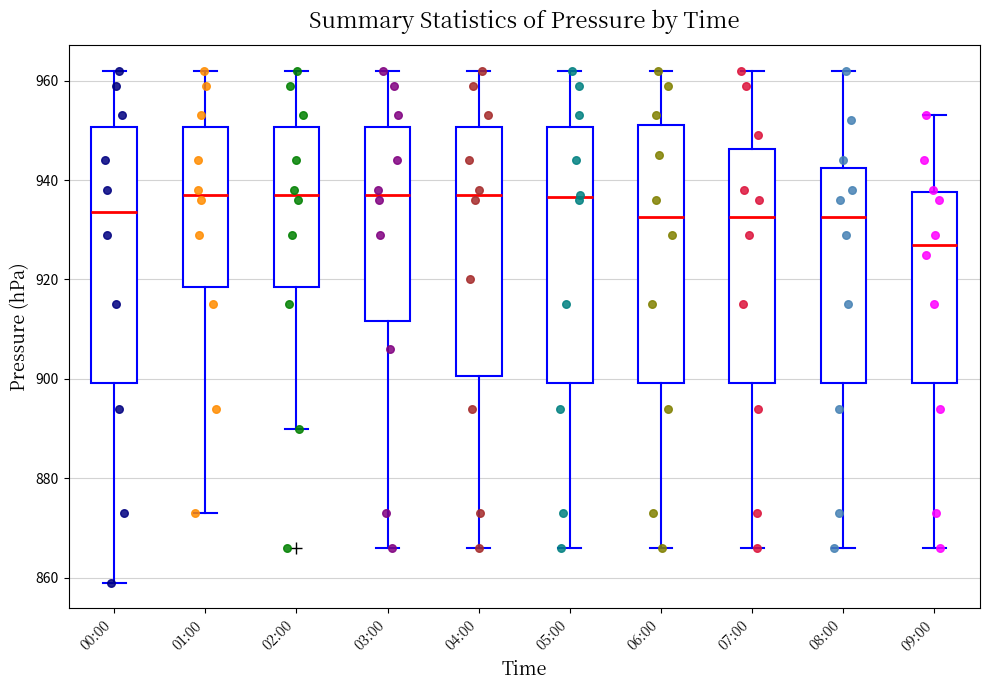

Reading left to right, read every box against the y-axis: the position of its median line, the range the box covers, and the ends of its whiskers. The values are not printed on the chart, so give them approximately, as read against the axis.

00:00: median 934, box 900 to 950, whiskers 860 to 962
01:00: median 938, box 918 to 950, whiskers 874 to 962
02:00: median 938, box 918 to 950, whiskers 890 to 962
03:00: median 938, box 912 to 950, whiskers 866 to 962
04:00: median 938, box 900 to 950, whiskers 866 to 962
05:00: median 936, box 900 to 950, whiskers 866 to 962
06:00: median 932, box 900 to 952, whiskers 866 to 962
07:00: median 932, box 900 to 946, whiskers 866 to 962
08:00: median 932, box 900 to 942, whiskers 866 to 962
09:00: median 928, box 900 to 938, whiskers 866 to 954